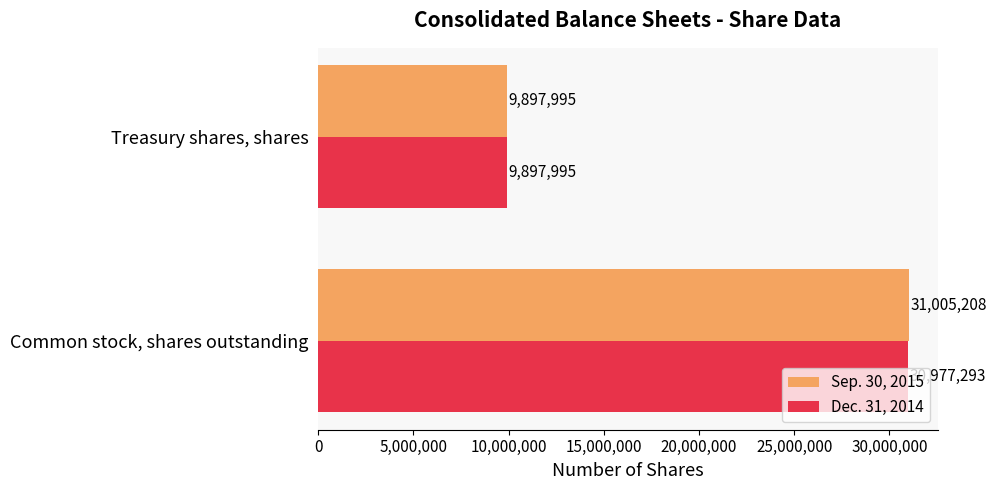

The value of Sep. 30, 2015 at Treasury shares, shares is 9897995. True or false?

True